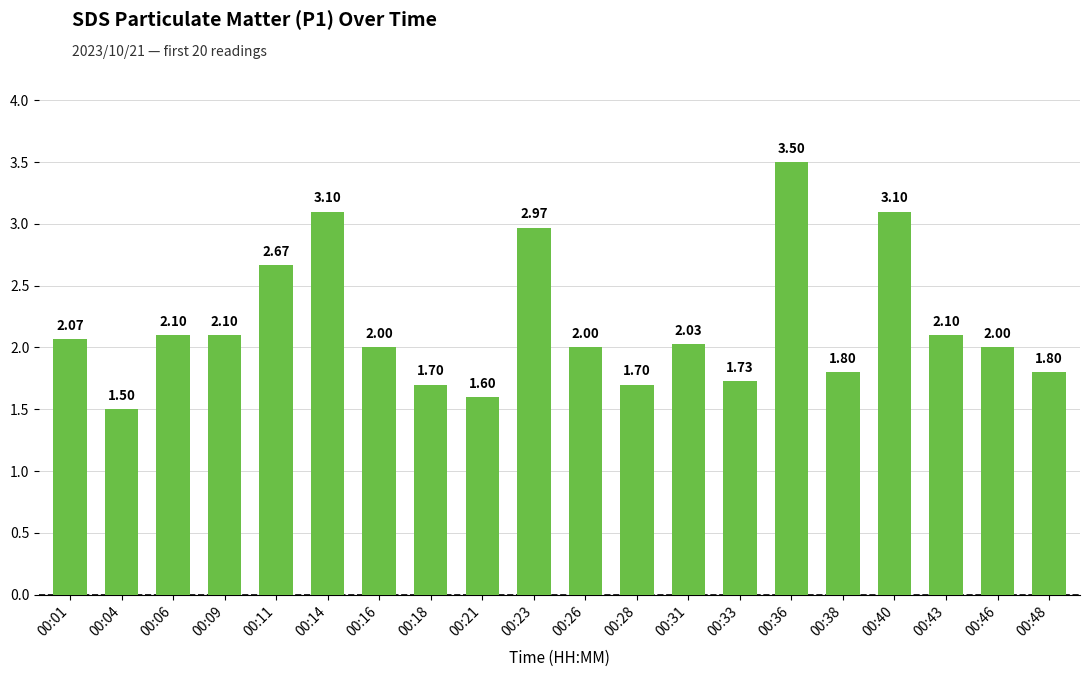

What is the ratio of the value at 00:26 to the value at 00:46?

1.0